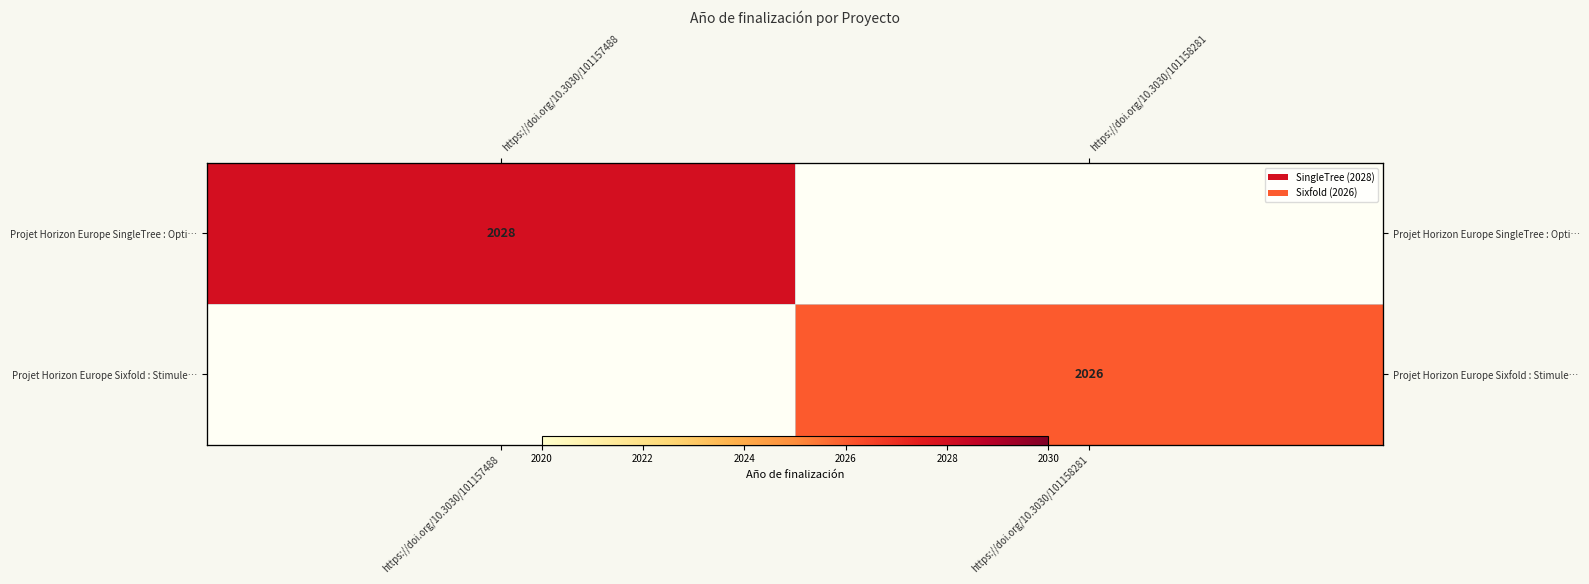

What is the smallest value displayed?

2026.0